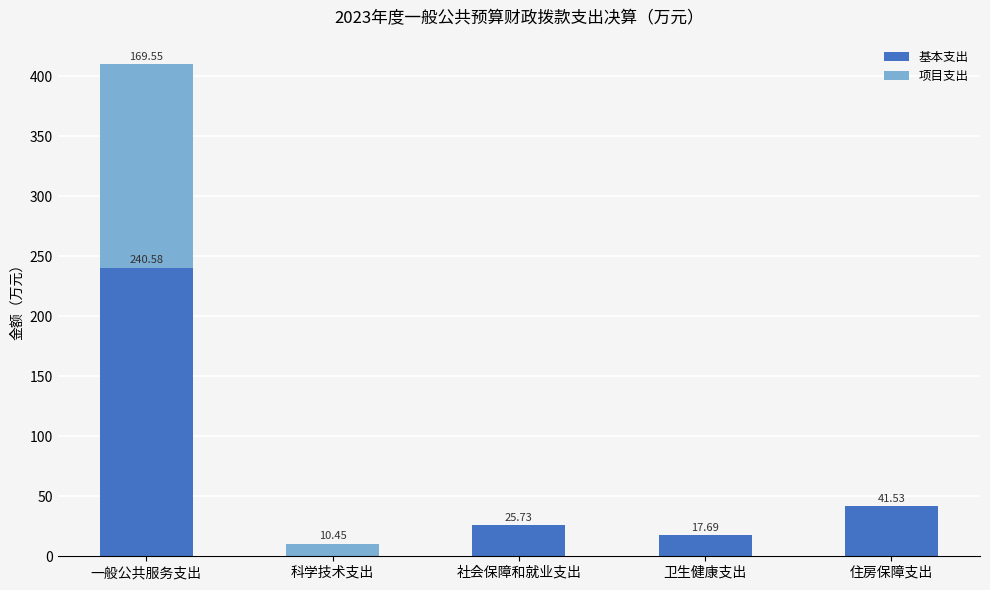

What is the difference between the 基本支出 values at 一般公共服务支出 and 科学技术支出?

240.6